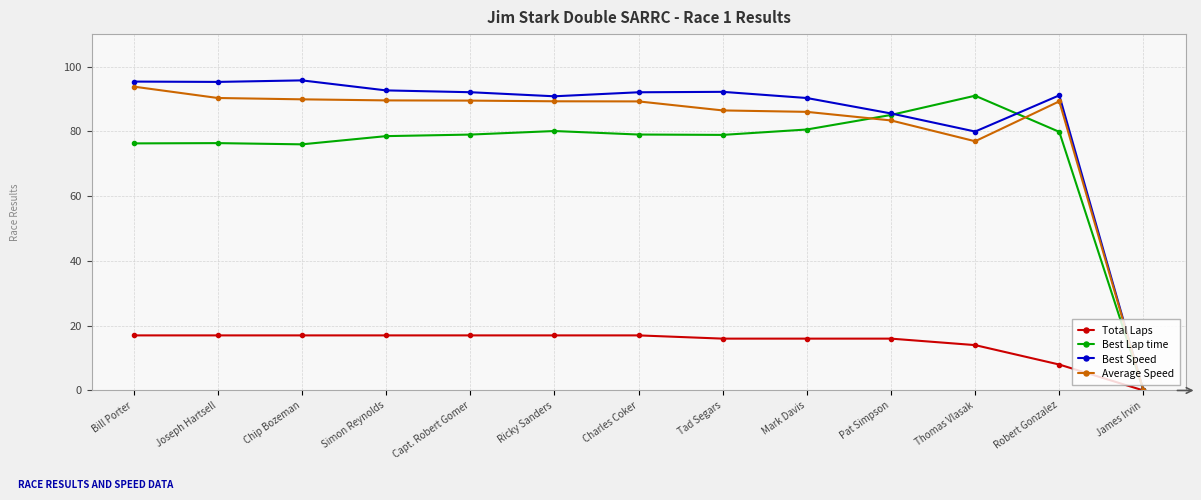

What is the total value across all series at Joseph Hartsell?

278.9